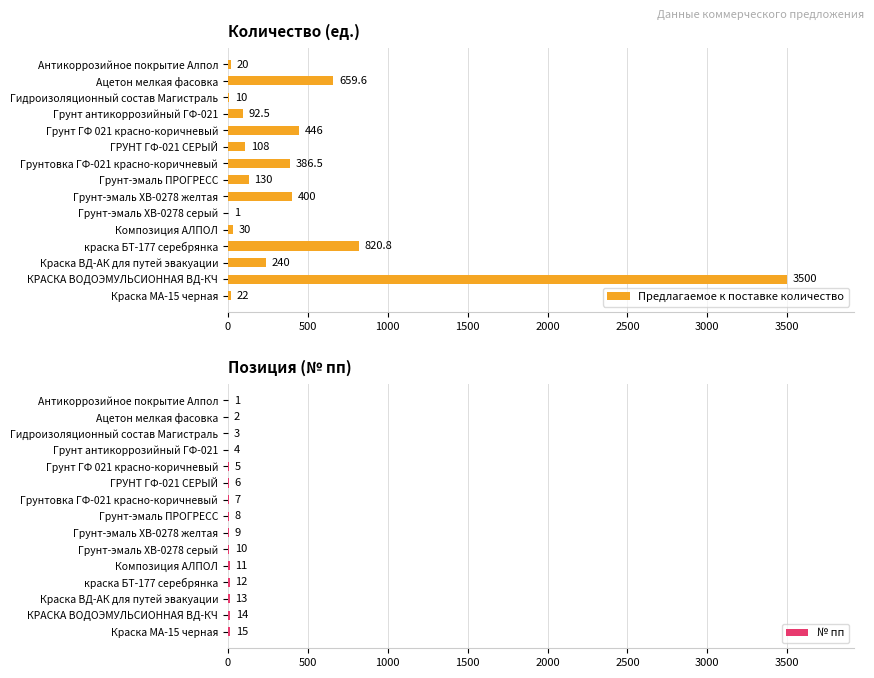

The value of Предлагаемое к поставке количество at Грунт-эмаль ХВ-0278 серый is 1.0. True or false?

True